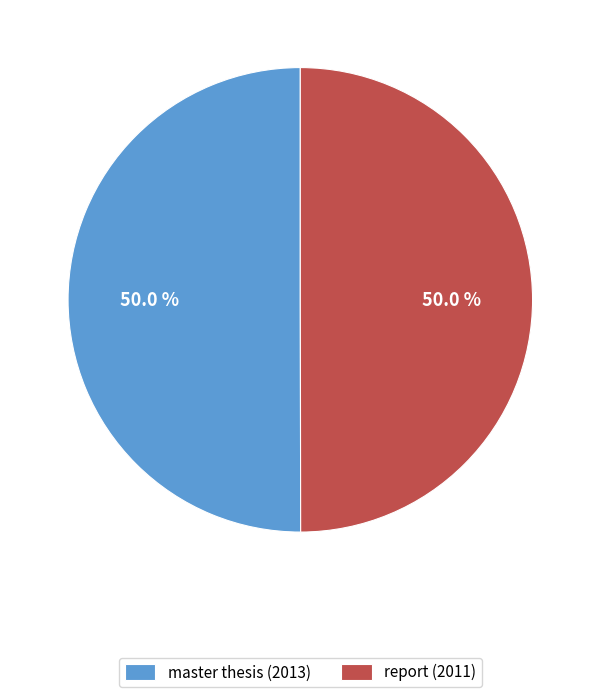

How many segments does this pie chart have?

2